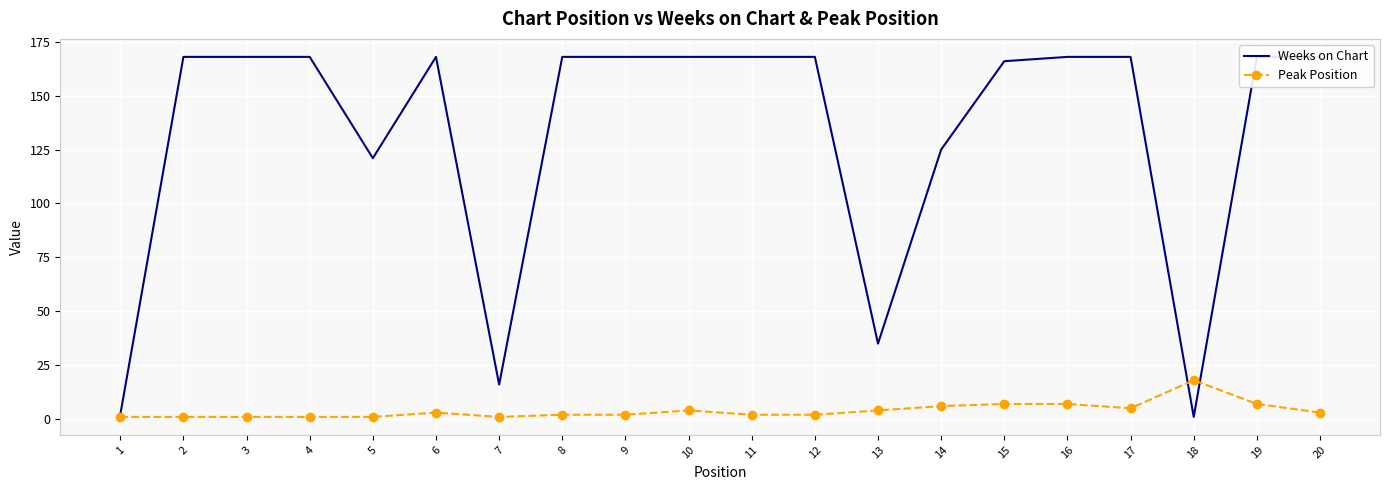

What is the sum of all Peak Position values?

78